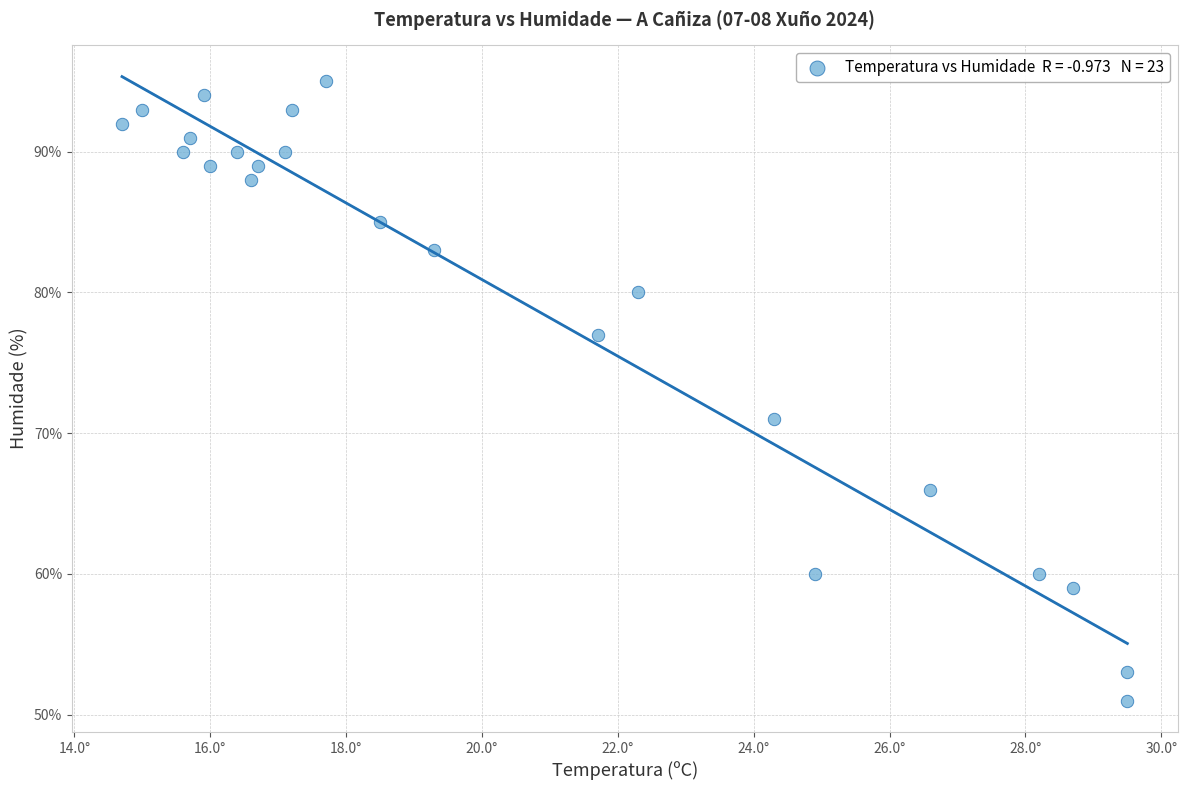

What is the range of Y values (max minus min)?

44